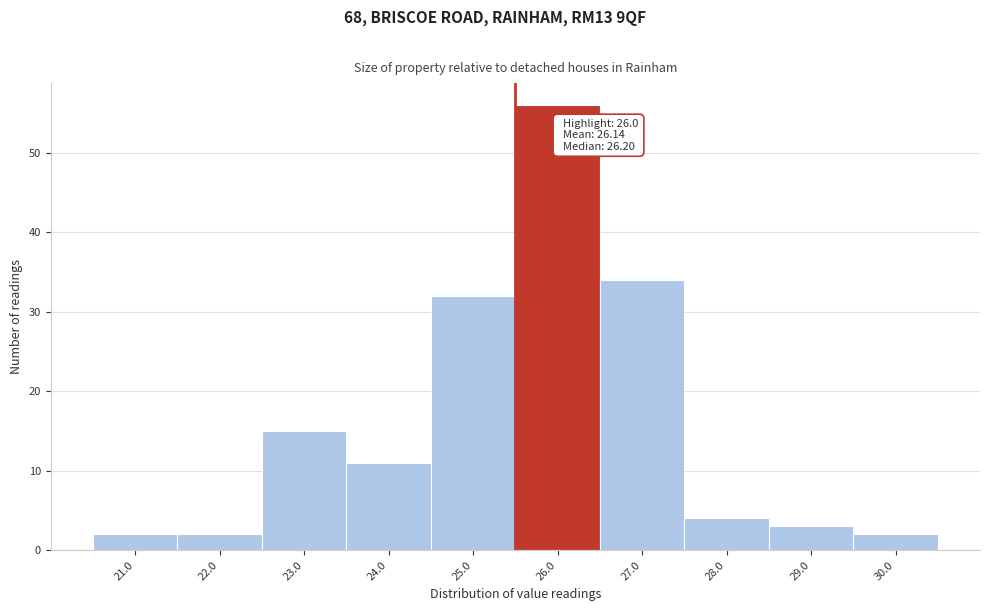

Reading left to right, list all the values displayed in this chart.

2	2	15	11	32	56	34	4	3	2